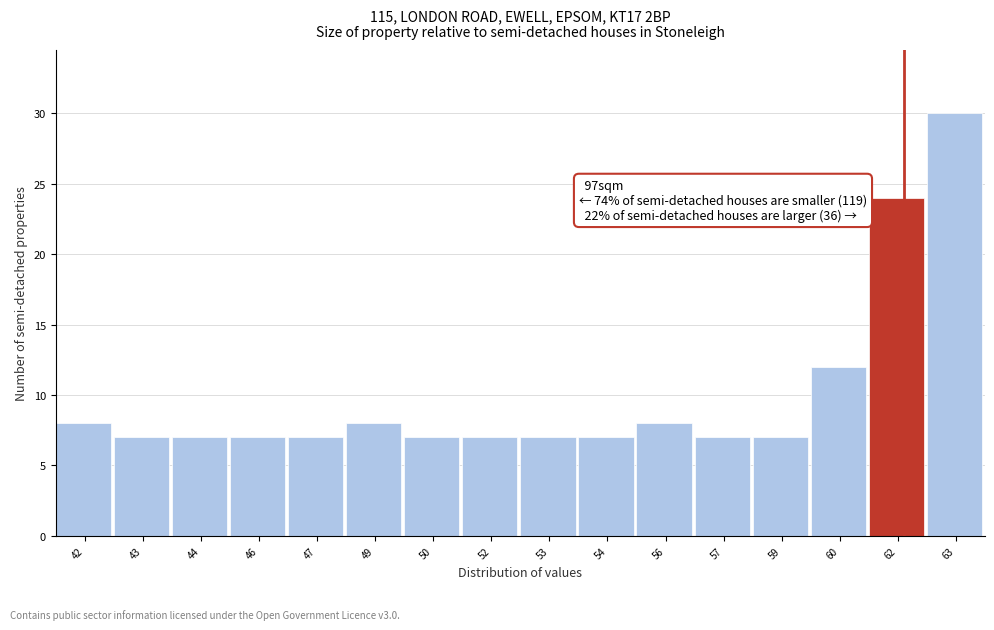

Reading left to right, extract all data points from this chart.

8	7	7	7	7	8	7	7	7	7	8	7	7	12	24	30